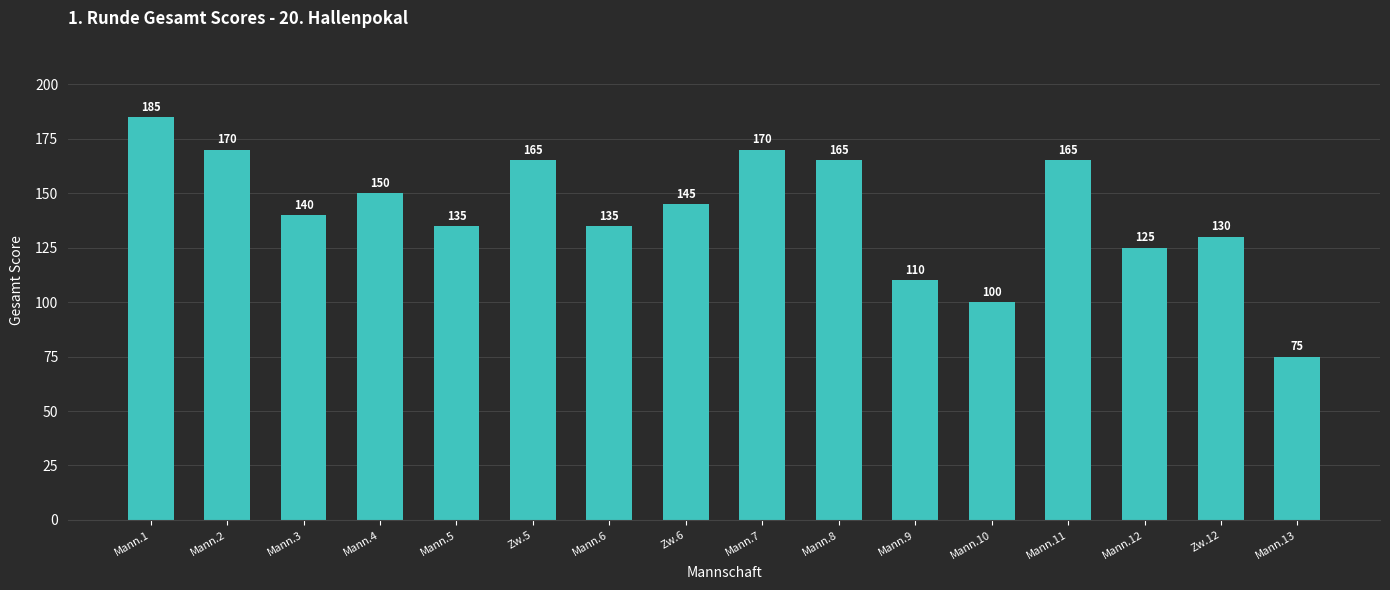

At which label is the value closest to 130?

Zw.12